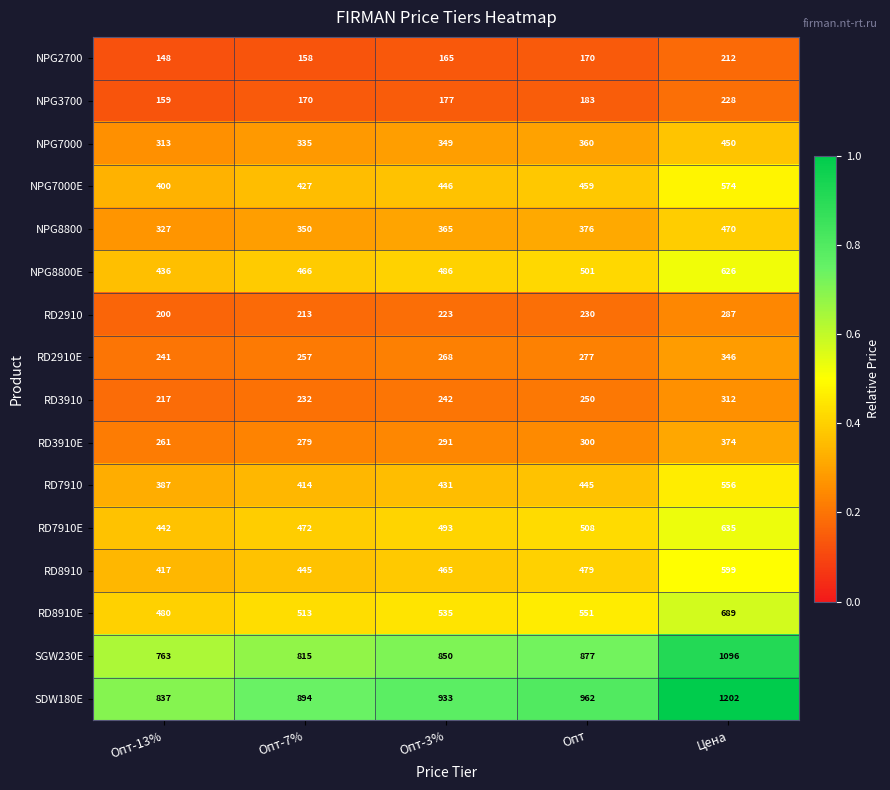

What is the spread (max minus min) of values at Опт-3%?

768